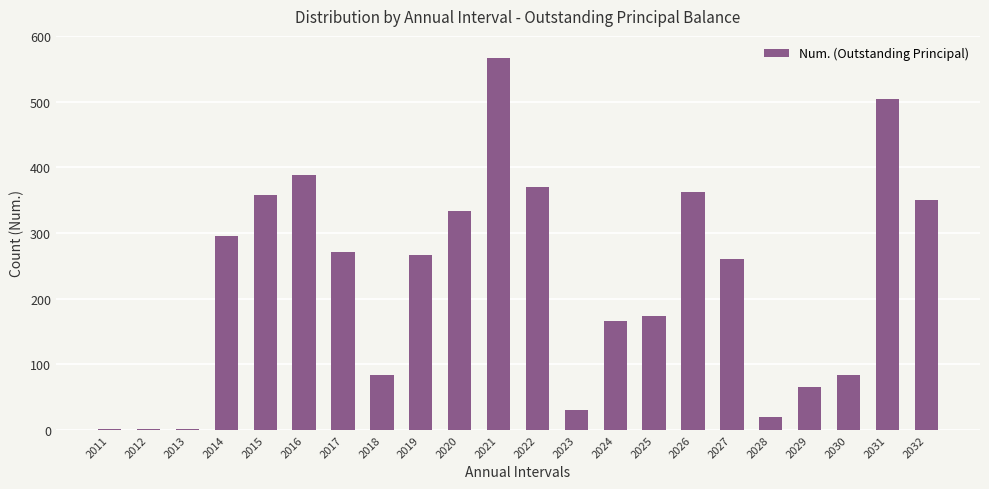

Are the bars horizontal?

No